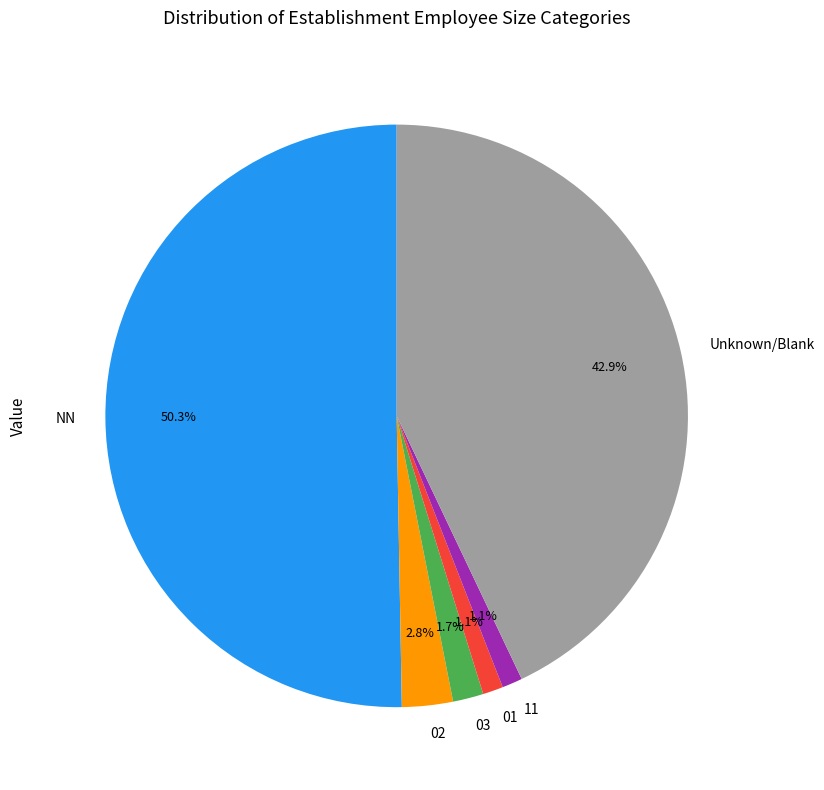

How many slices are in this pie chart?

6